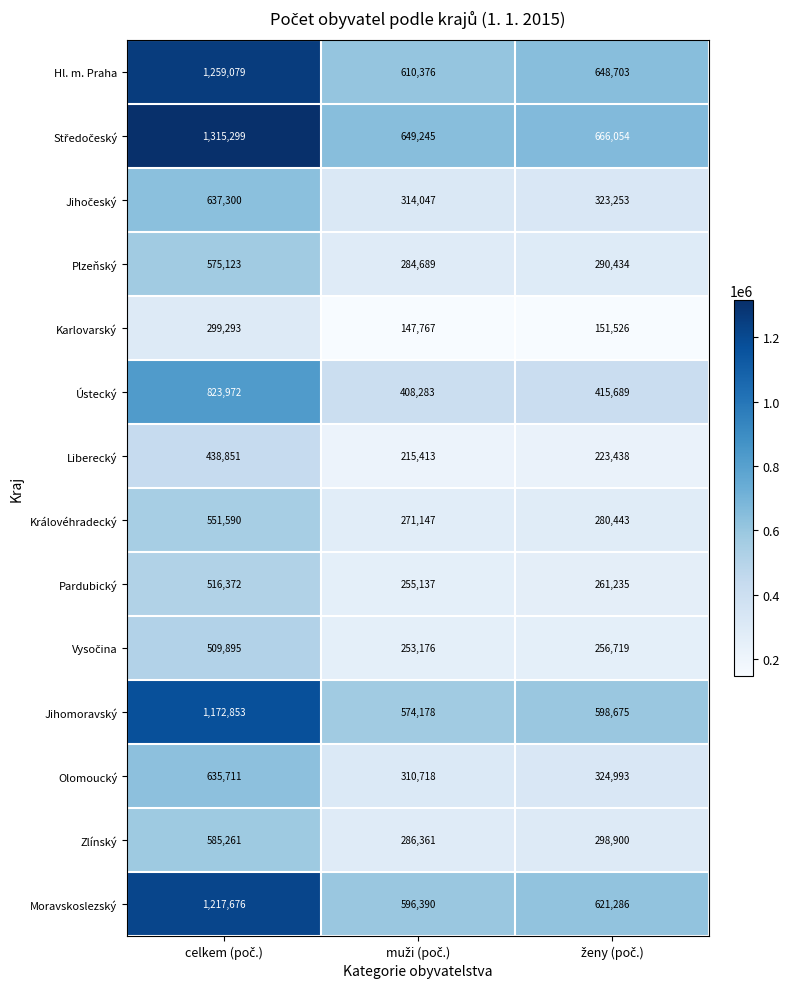

What is the lowest value of the Pardubický series?

255137